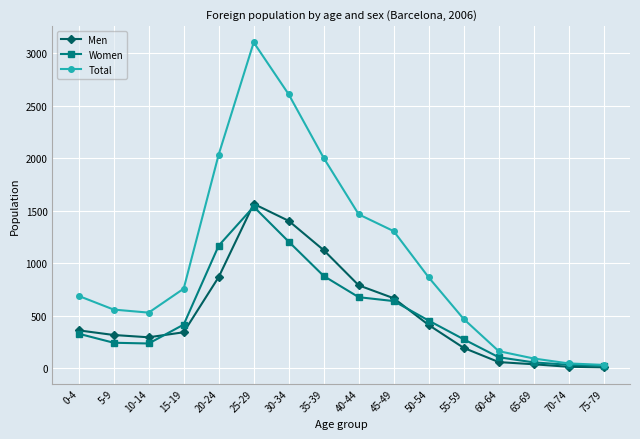

Where is the first local maximum for Women?

25-29